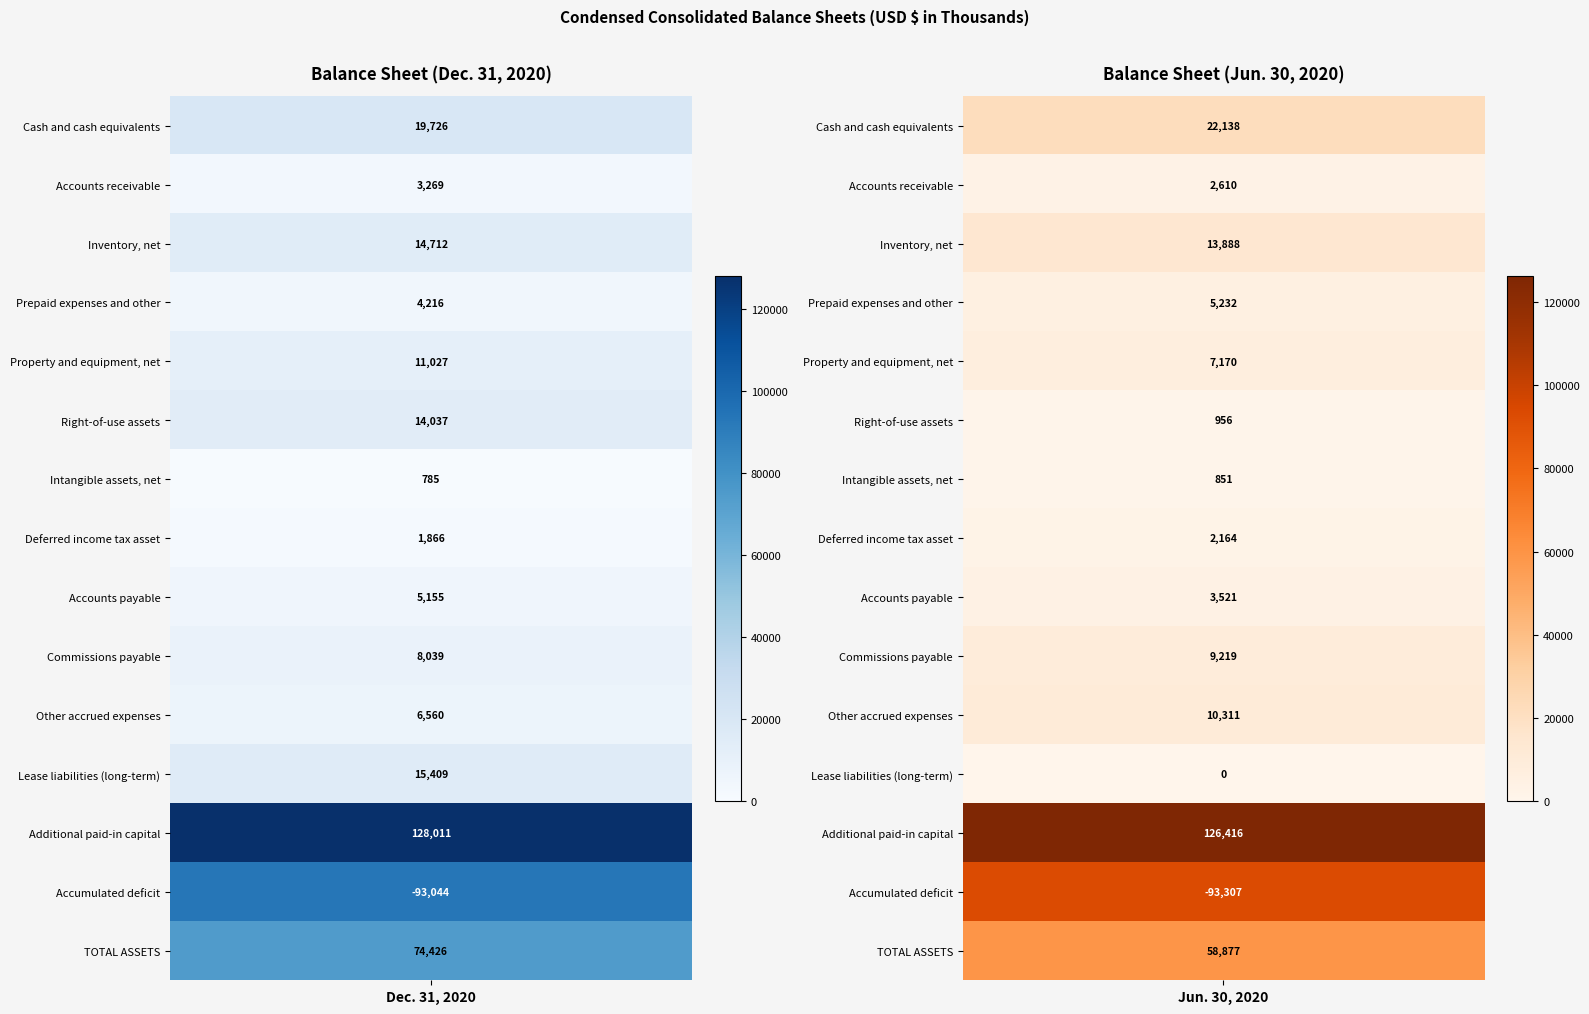

What is the greatest value displayed?

128011